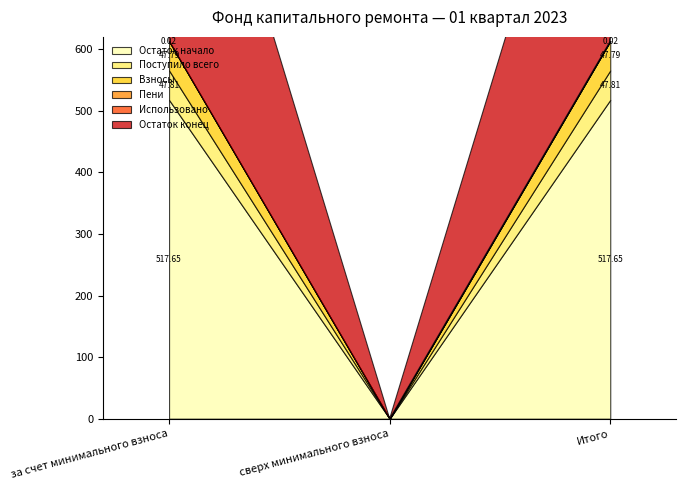

How many values in Пени are above zero?

2